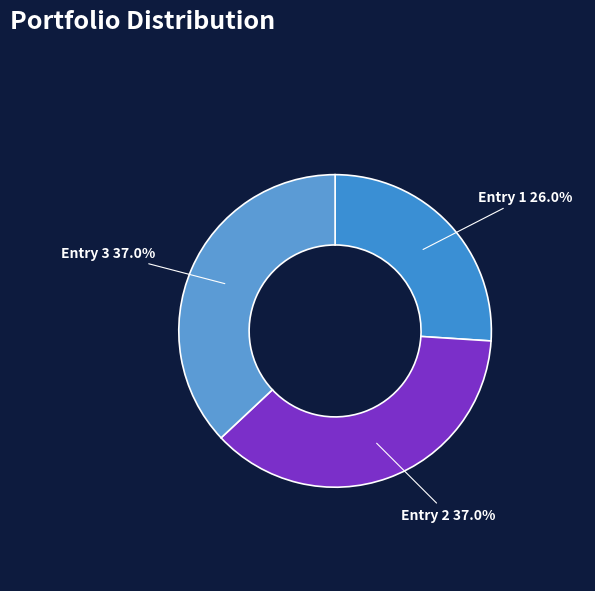

Which category has the smallest portion of the pie?

Entry 1 26.0%